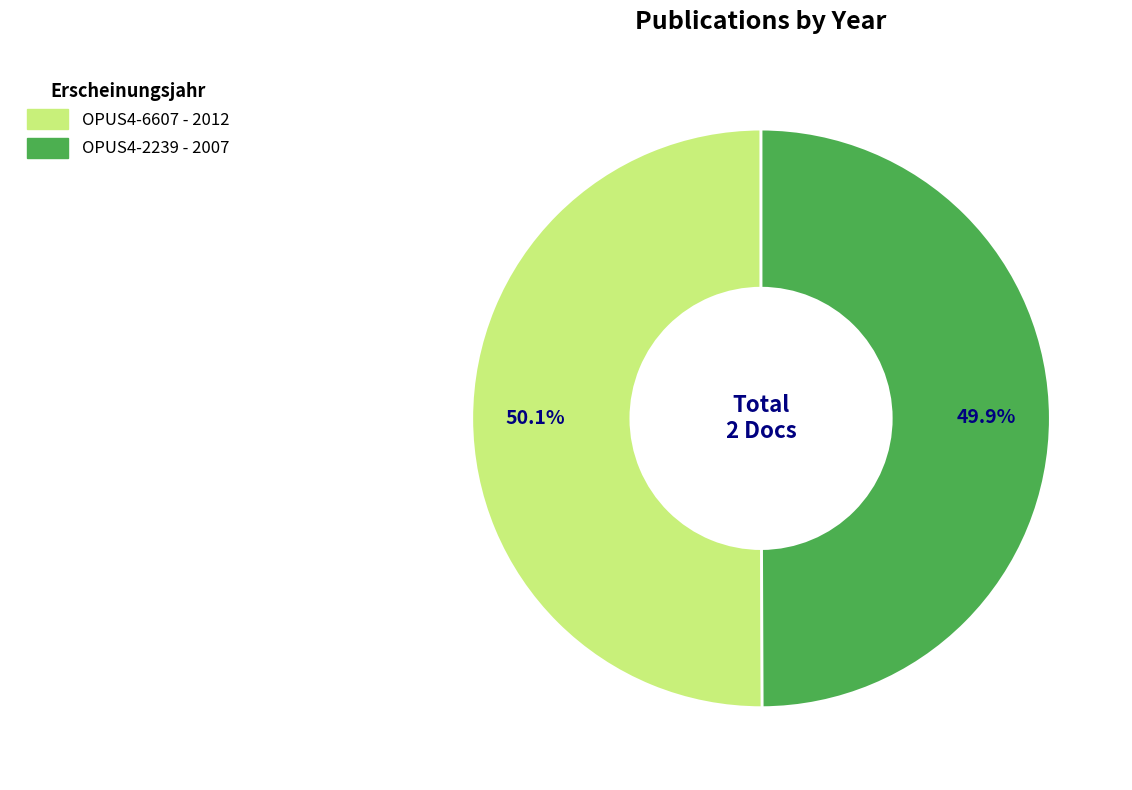

How many slices are in this pie chart?

2